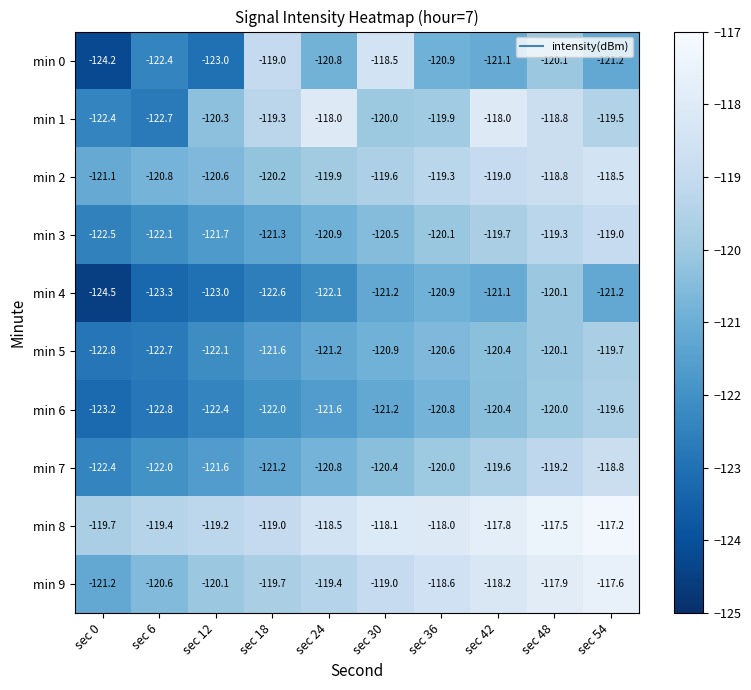

Is the value of min 0 at sec 12 greater than the value of min 2 at sec 42?

No